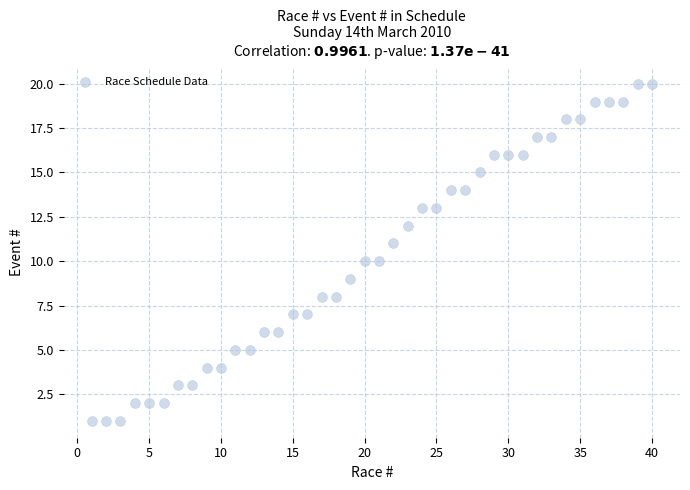

What is the range of X values (max minus min)?

39